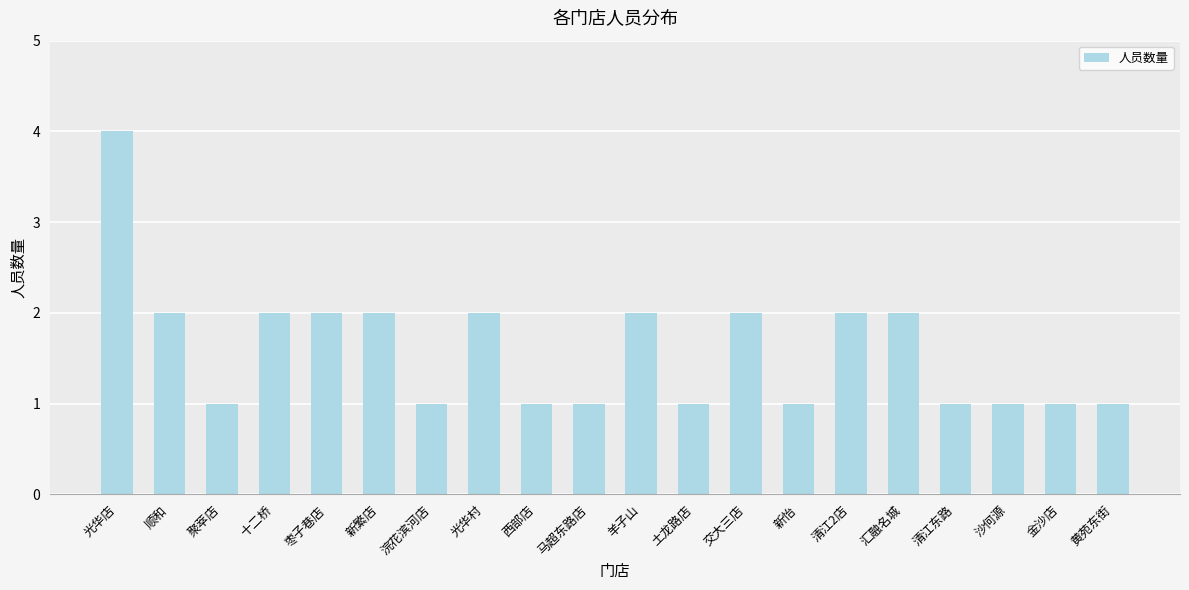

Which label corresponds to the largest value in the chart?

光华店